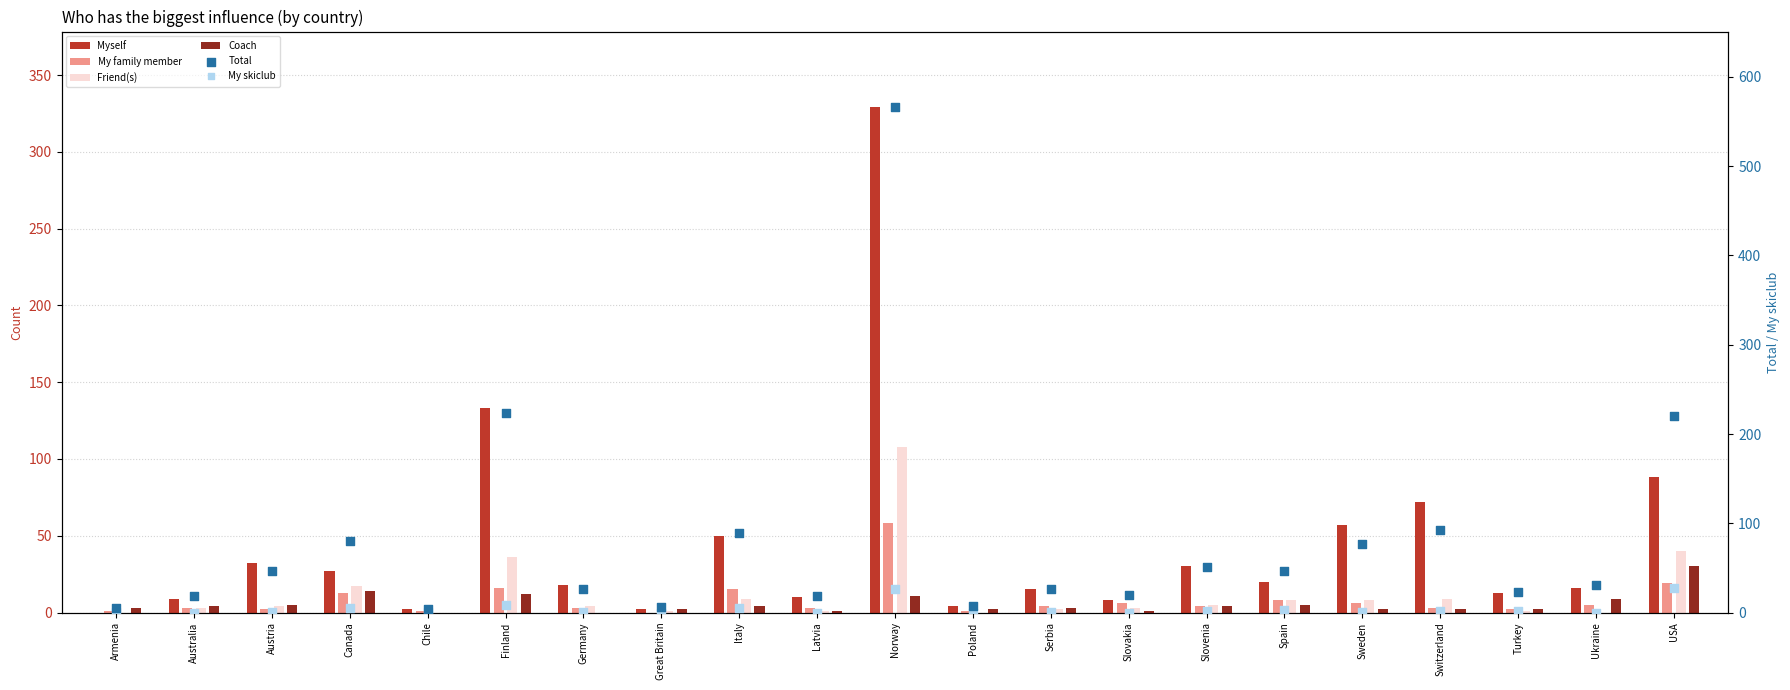

Which series has the largest Y range (max minus min)?

Total